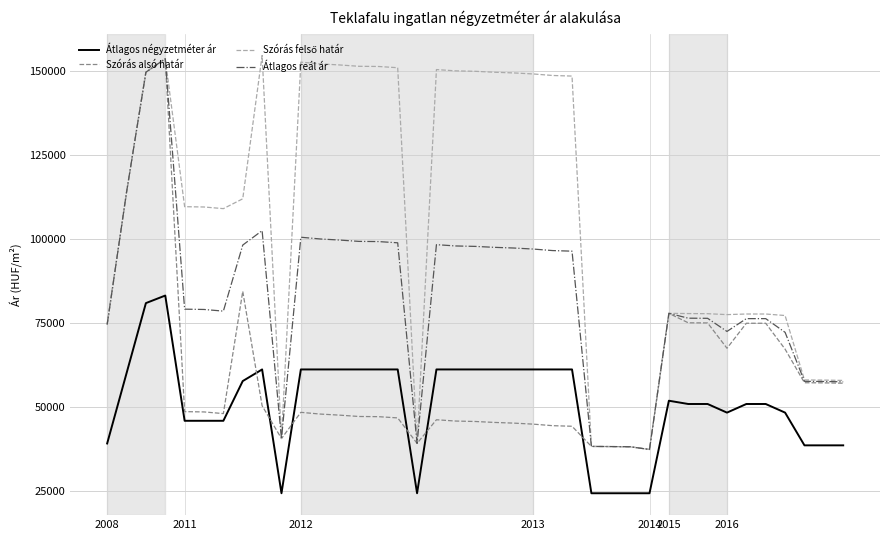

What is the highest value of the Szórás alsó határ series?

153664